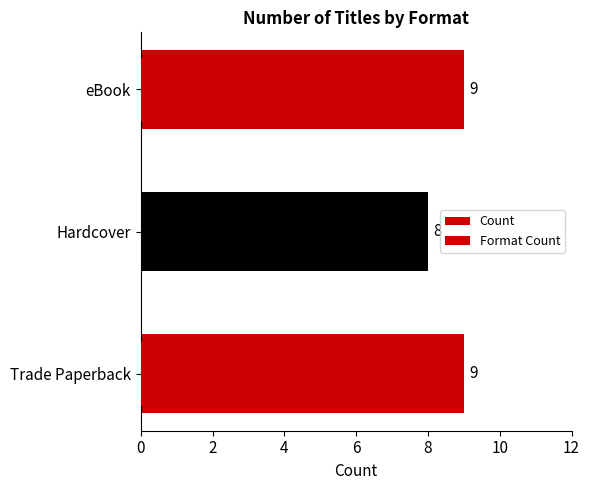

What are all the series names shown in the legend?

Count, Format Count